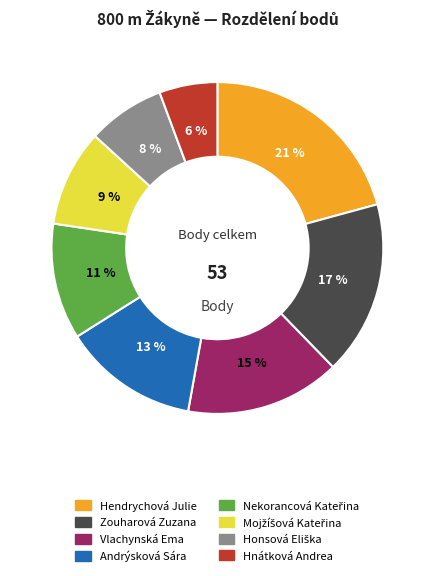

To the nearest percent, what is the difference between the largest and smallest slice percentages?

15%